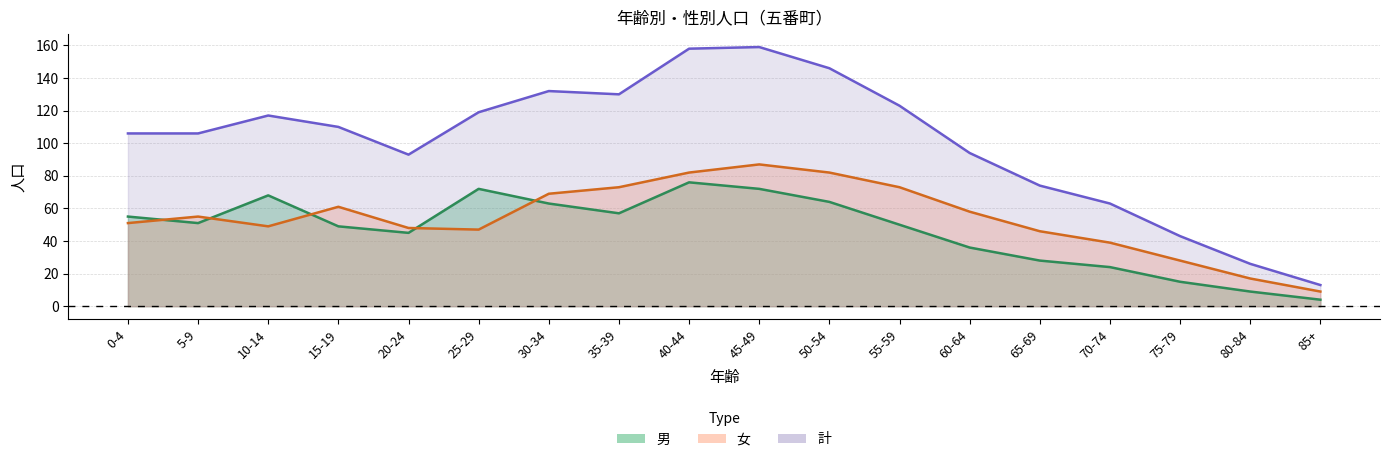

Reading right to left, extract all data points from this chart.

男: 85+=4	80-84=9	75-79=15	70-74=24	65-69=28	60-64=36	55-59=50	50-54=64	45-49=72	40-44=76	35-39=57	30-34=63	25-29=72	20-24=45	15-19=49	10-14=68	5-9=51	0-4=55
女: 85+=9	80-84=17	75-79=28	70-74=39	65-69=46	60-64=58	55-59=73	50-54=82	45-49=87	40-44=82	35-39=73	30-34=69	25-29=47	20-24=48	15-19=61	10-14=49	5-9=55	0-4=51